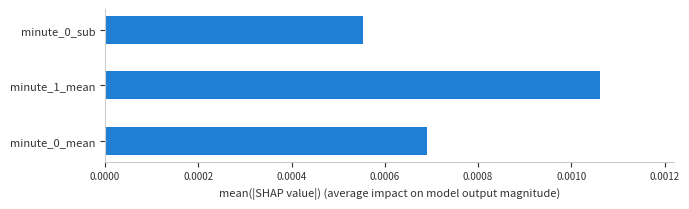

Which label corresponds to the largest value in the chart?

minute_1_mean